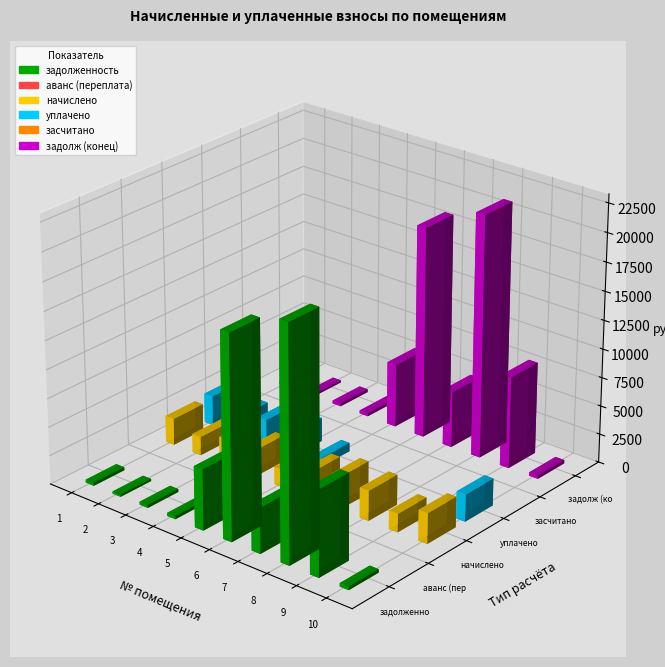

At how many categories does at least one series exceed 14145?

2